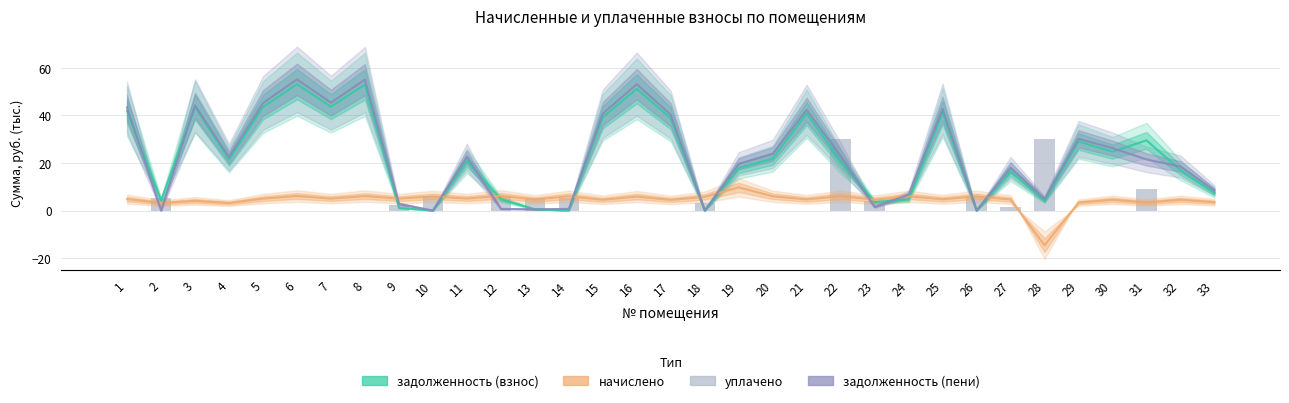

Reading left to right, list all the values displayed in this chart.

задолженность (взнос): 41.7	4.2	43.5	21.4	43.5	53.1	43.6	53.0	1.1	0.0	20.8	4.8	0.5	0.0	39.2	51.1	38.8	0.0	17.9	21.8	40.7	20.8	3.5	4.6	41.1	0.0	16.5	4.1	29.0	24.7	29.5	17.0	7.3
начислено: 4.8	3.2	4.0	3.1	5.0	6.1	5.0	6.1	5.0	5.9	5.0	6.1	4.6	6.0	4.5	5.9	4.4	5.7	9.7	6.0	4.7	6.0	4.6	6.0	4.7	6.0	4.6	-14.6	3.3	4.5	3.4	4.5	3.5
задолженность (пени): 43.3	0.0	44.2	22.4	45.2	55.1	45.3	55.0	2.8	0.0	22.5	0.7	0.5	0.7	40.7	53.1	40.2	0.0	19.6	23.8	42.3	22.8	1.5	6.6	42.7	0.0	18.0	4.8	30.1	26.2	21.5	18.5	8.5
уплачено: 0.0	5.3	0.0	0.0	0.0	0.0	0.0	0.0	2.3	5.9	0.0	6.1	5.1	5.3	0.0	0.0	0.0	3.2	0.0	0.0	0.0	30.0	4.0	0.0	0.0	6.0	1.4	30.0	0.0	0.0	9.1	0.0	0.0